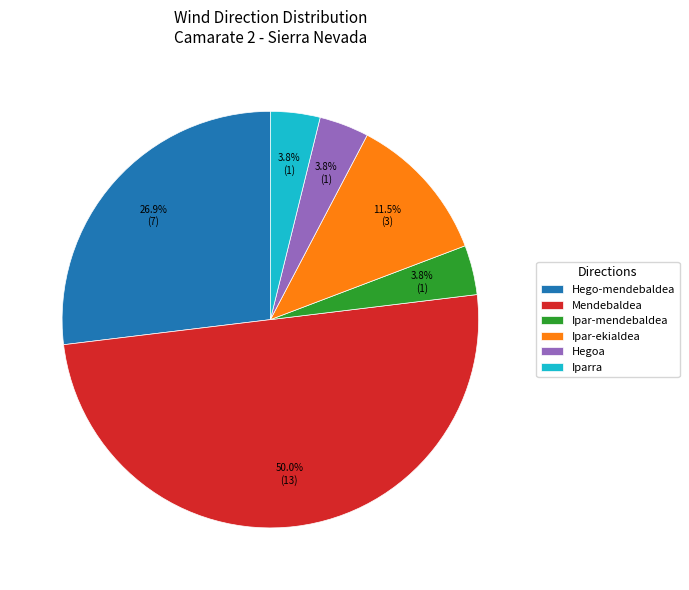

Do Iparra and Ipar-ekialdea together represent more than half of the pie?

No